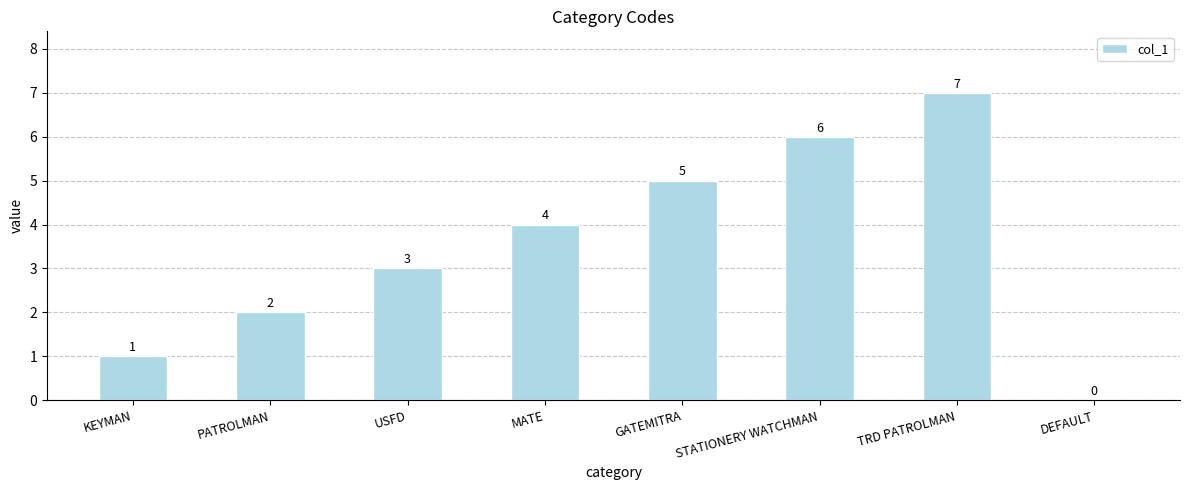

At which category does the chart reach its peak across all series?

TRD PATROLMAN